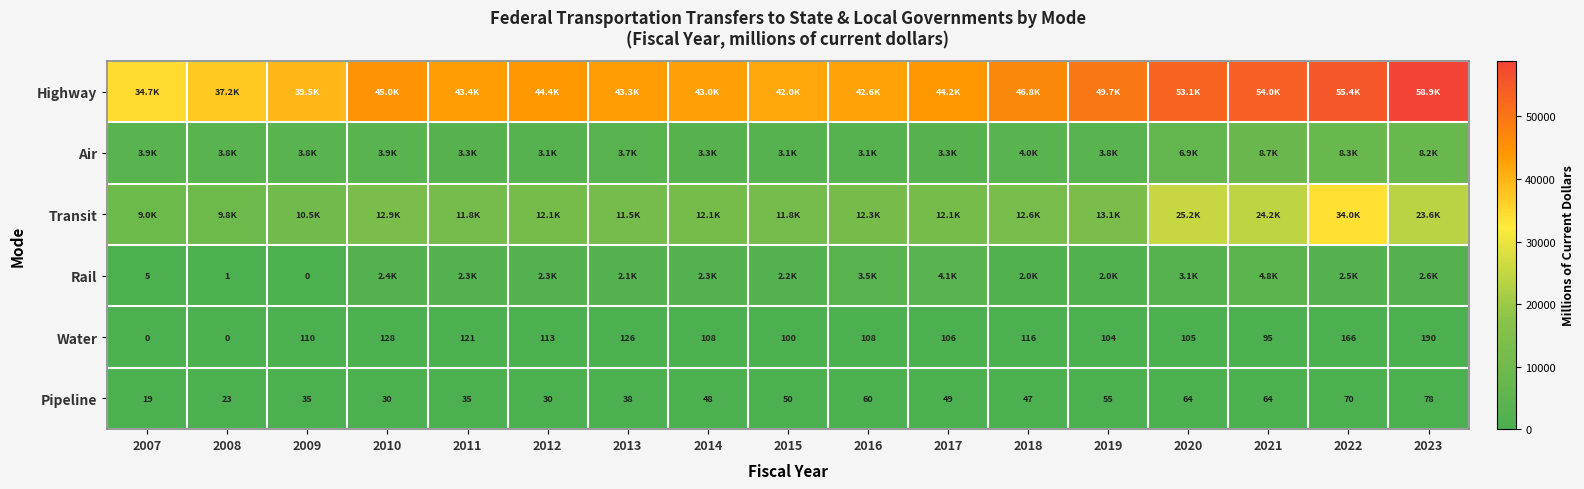

What is the average value of the Air series?

4597.3